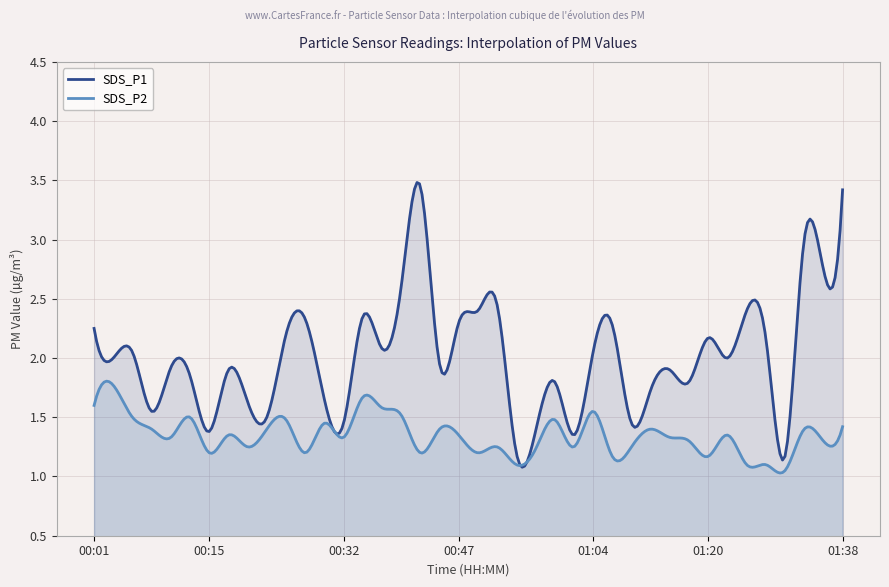

What value does the SDS_P1 series have at 00:50?

2.4